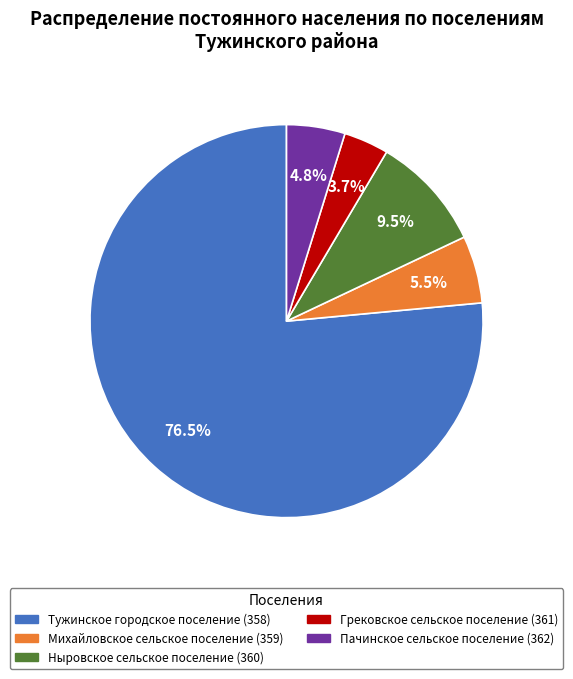

To the nearest percent, what portion does Грековское сельское поселение (361) represent?

4%